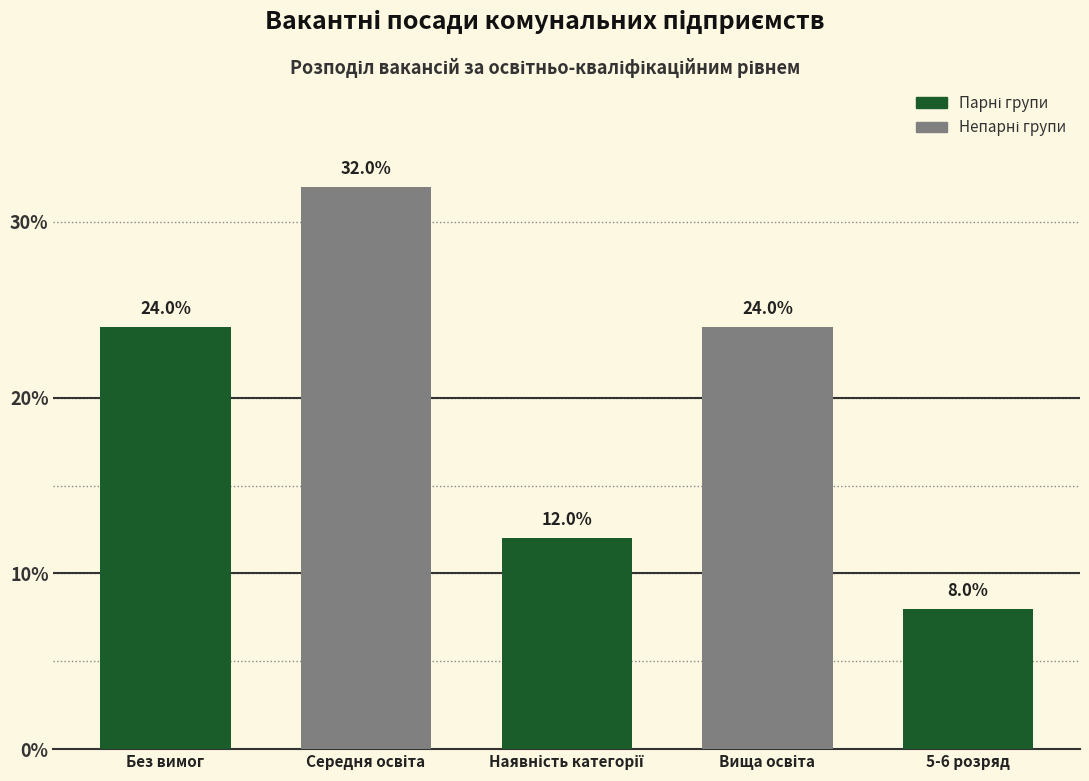

How many values are below 24?

2